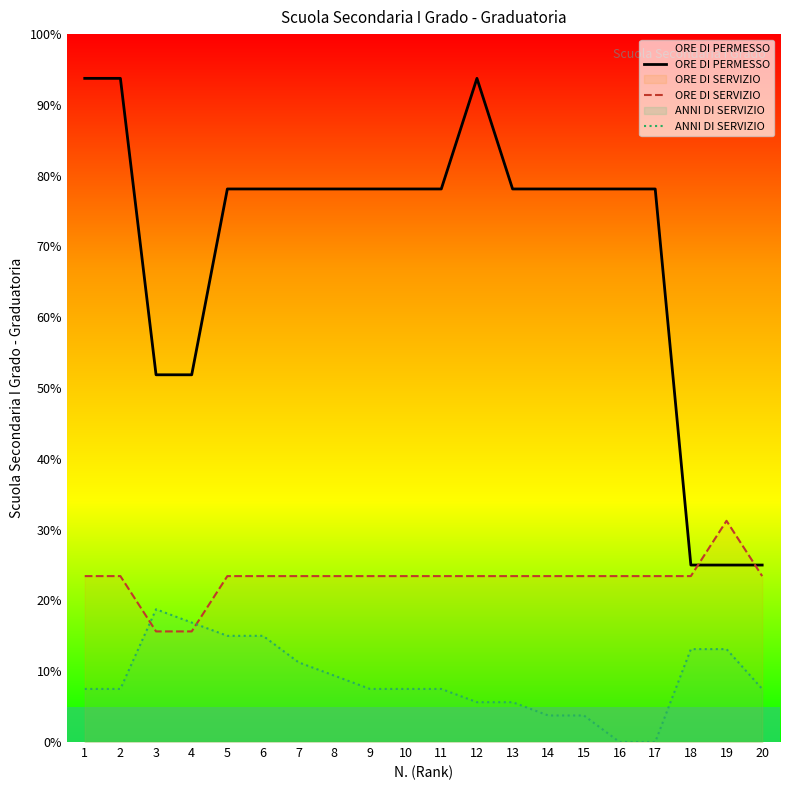

Is it true that ORE DI SERVIZIO equals 49.1 at 8?

False